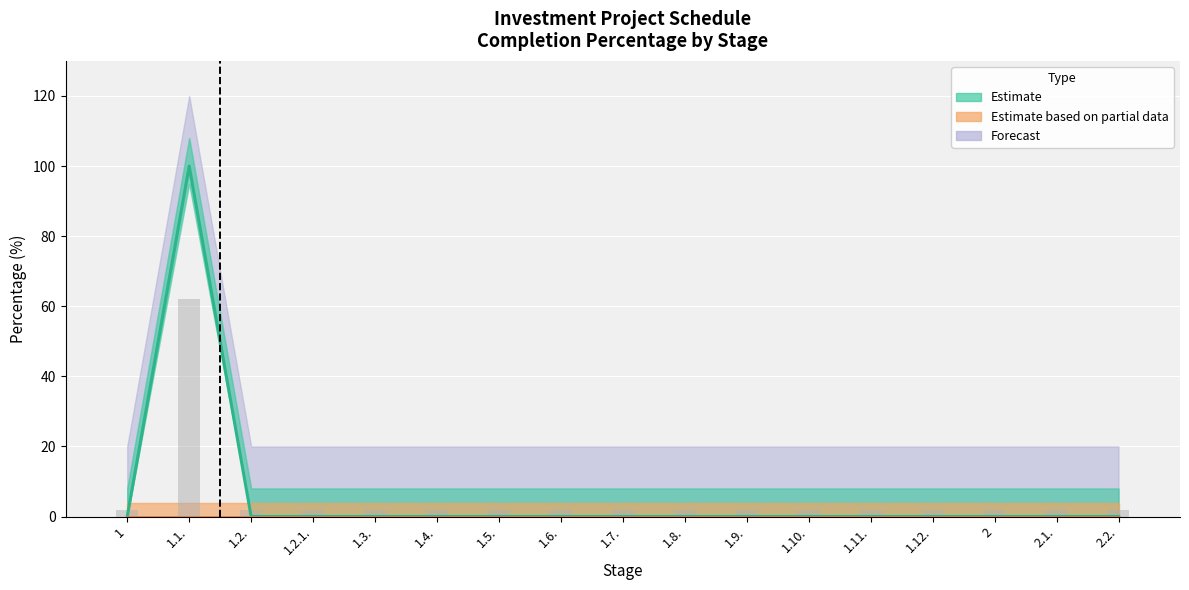

Which series has the largest total across all categories?

Estimate